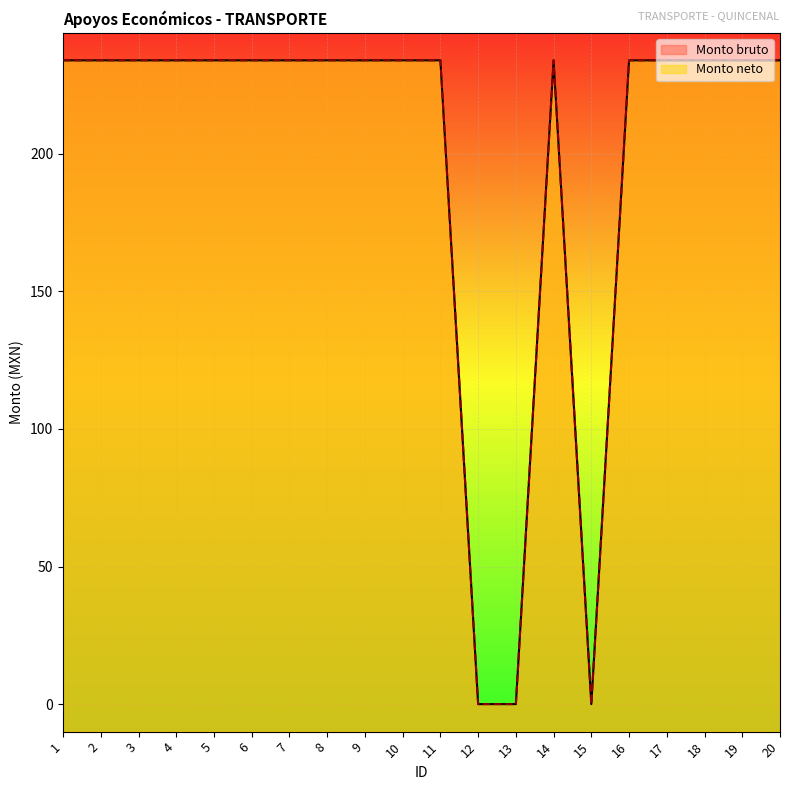

The Monto bruto series shows 322.3 at 8. True or false?

False